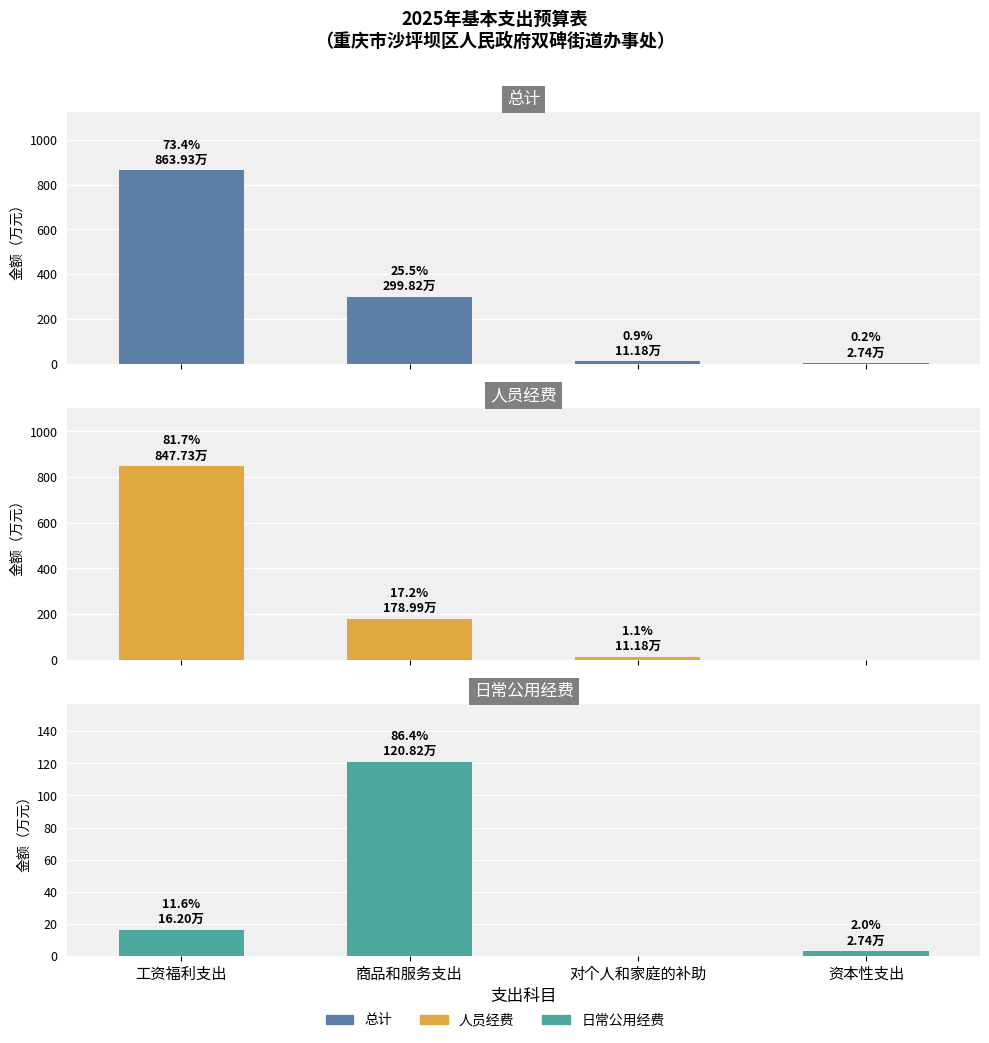

What is the sum of all 人员经费 values?

1037.9